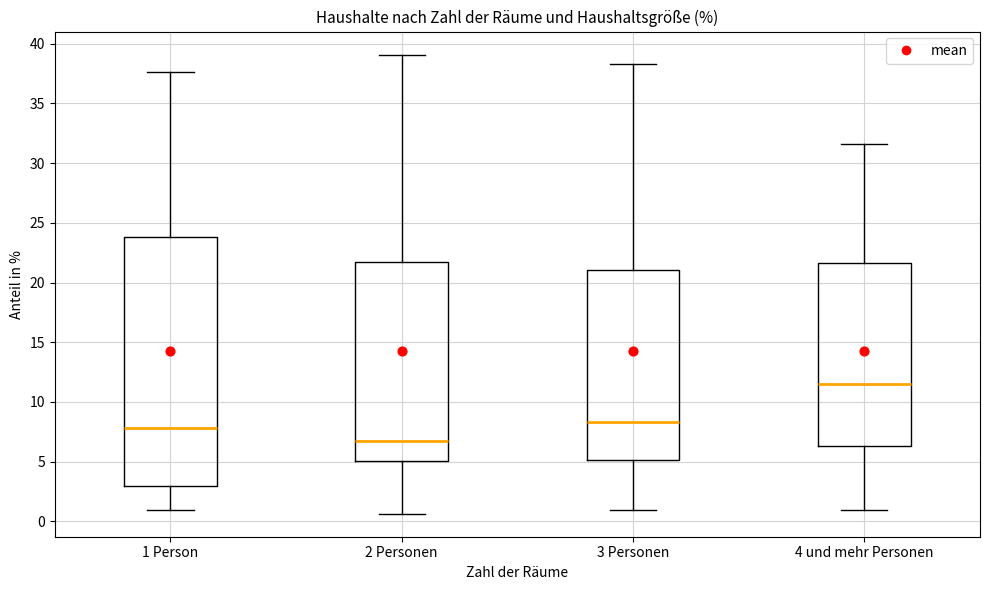

Reading left to right, read every box against the y-axis: the position of its median line, the range the box covers, and the ends of its whiskers. The values are not printed on the chart, so give them approximately, as read against the axis.

1 Person: median 8.0, box 3.0 to 24.0, whiskers 1.0 to 37.5
2 Personen: median 6.5, box 5.0 to 22.0, whiskers 0.5 to 39.0
3 Personen: median 8.5, box 5.0 to 21.0, whiskers 1.0 to 38.5
4 und mehr Personen: median 11.5, box 6.5 to 21.5, whiskers 1.0 to 31.5